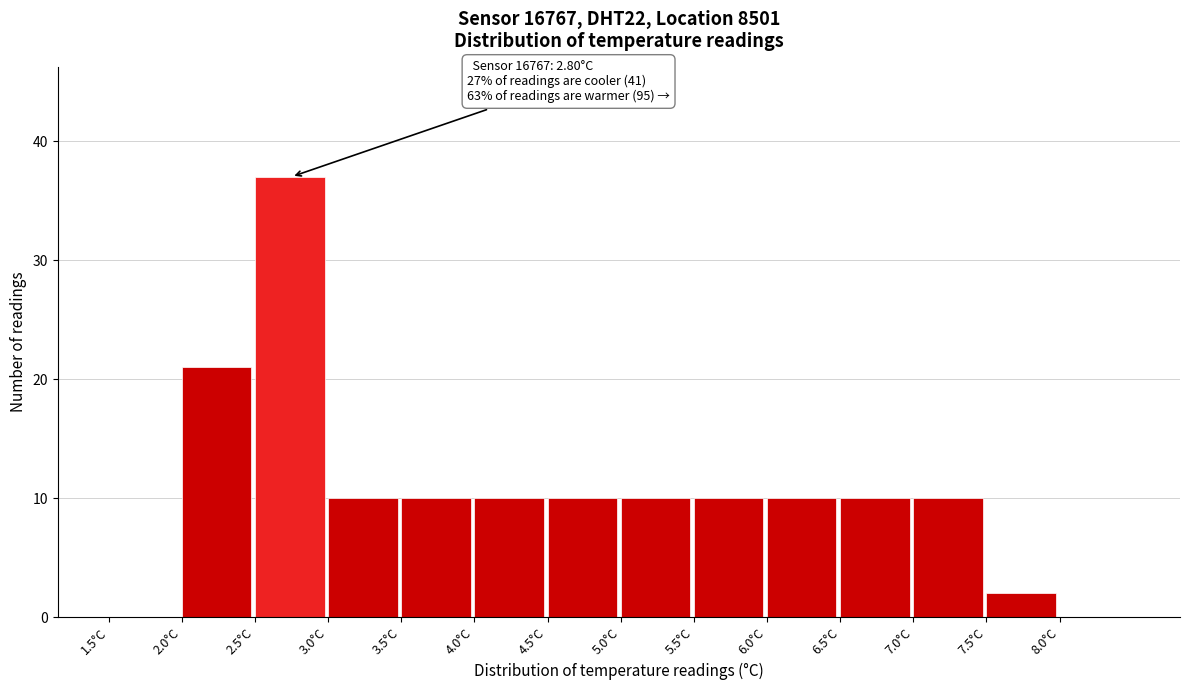

Which range on the x-axis has the tallest bar?

2.5 to 3.0